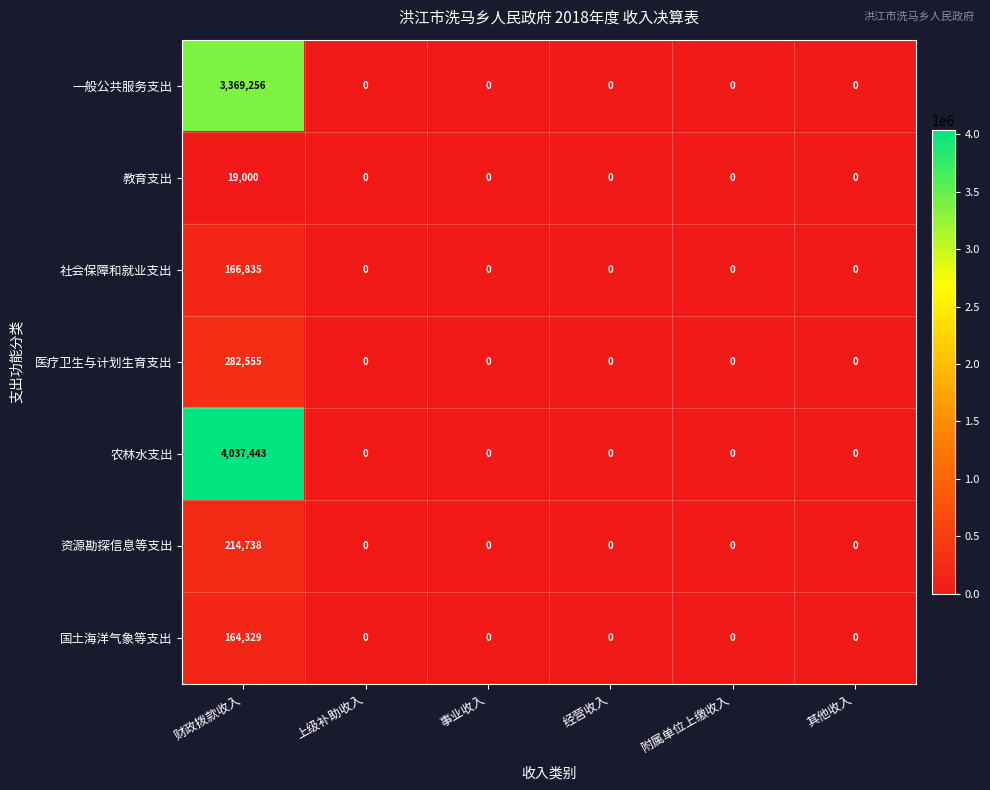

At which category is the sum across all series the highest?

财政拨款收入